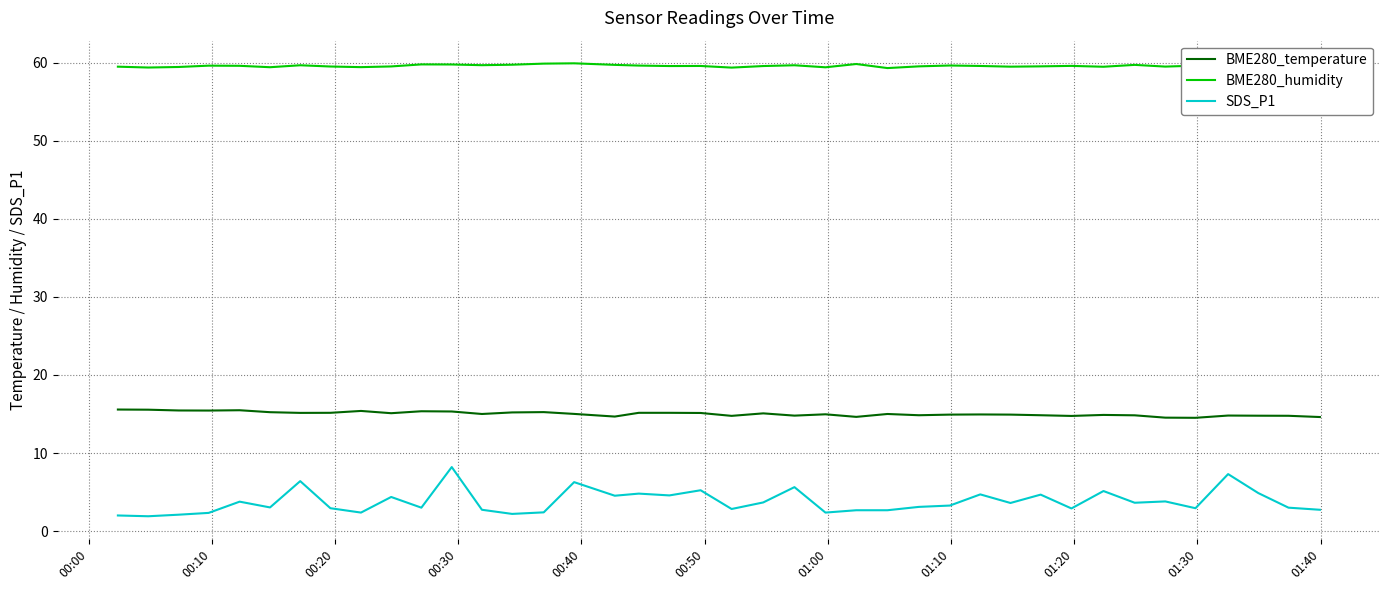

Which series has the largest total across all categories?

BME280_humidity